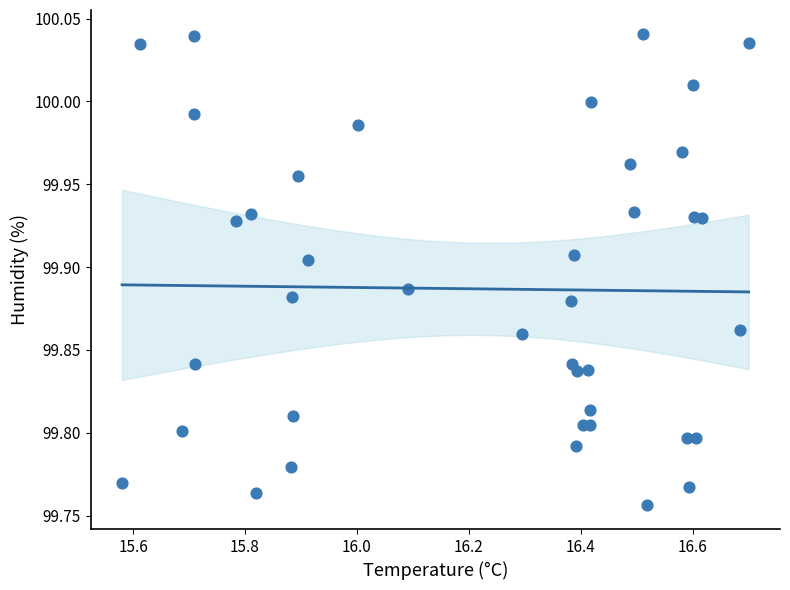

What is the range of Y values (max minus min)?

0.3